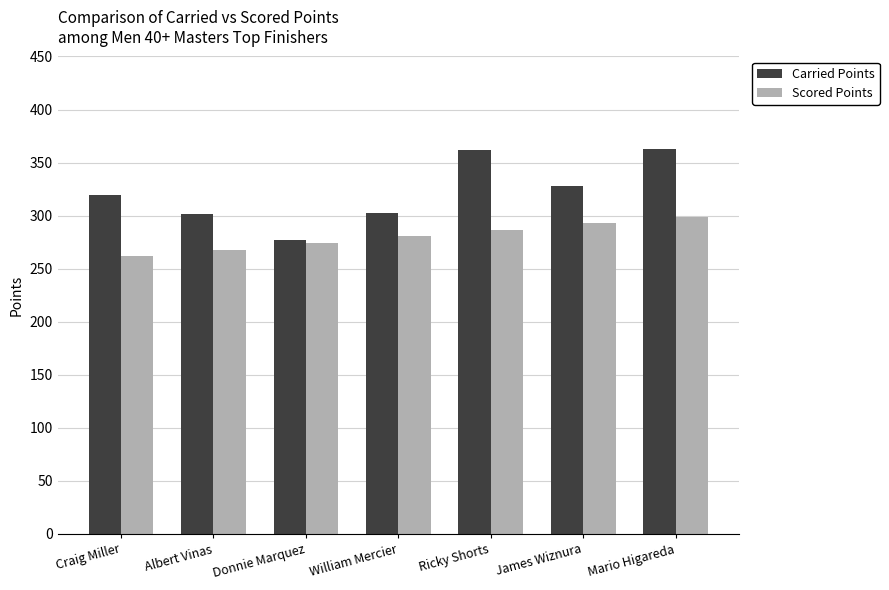

What is the value of the Scored Points bar at the 4th from the left?

280.4